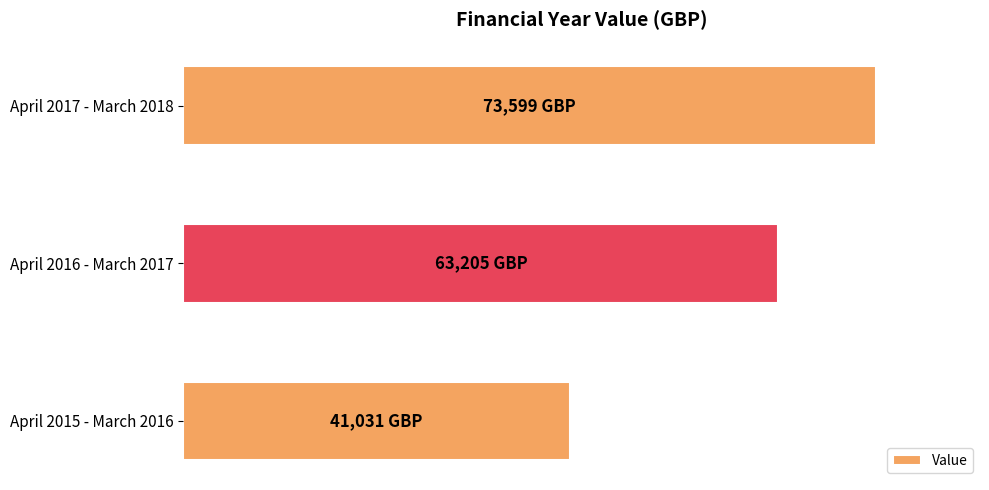

At which category does the chart reach its peak across all series?

April 2017 - March 2018